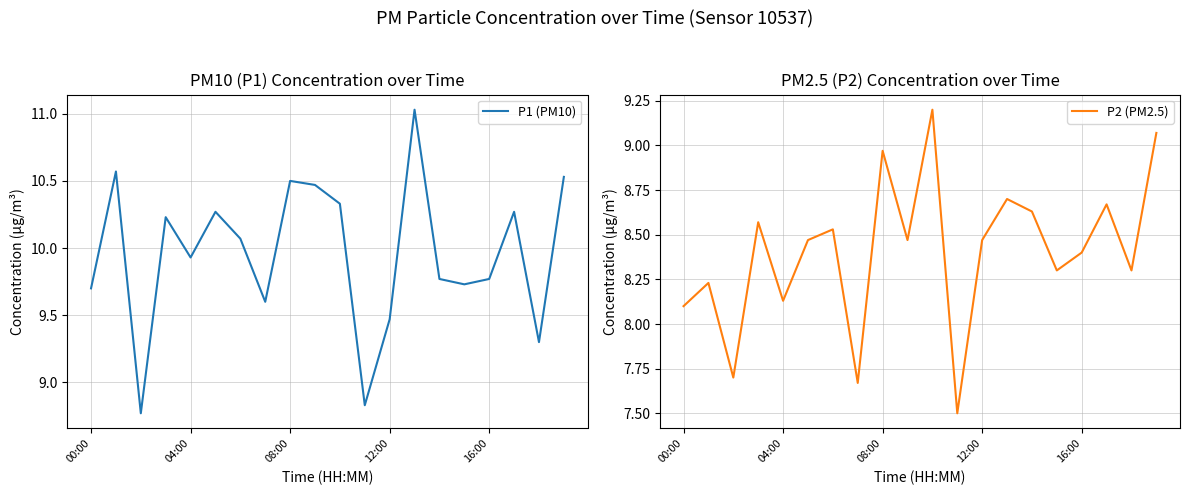

What is the maximum value for P1 (PM10)?

11.0